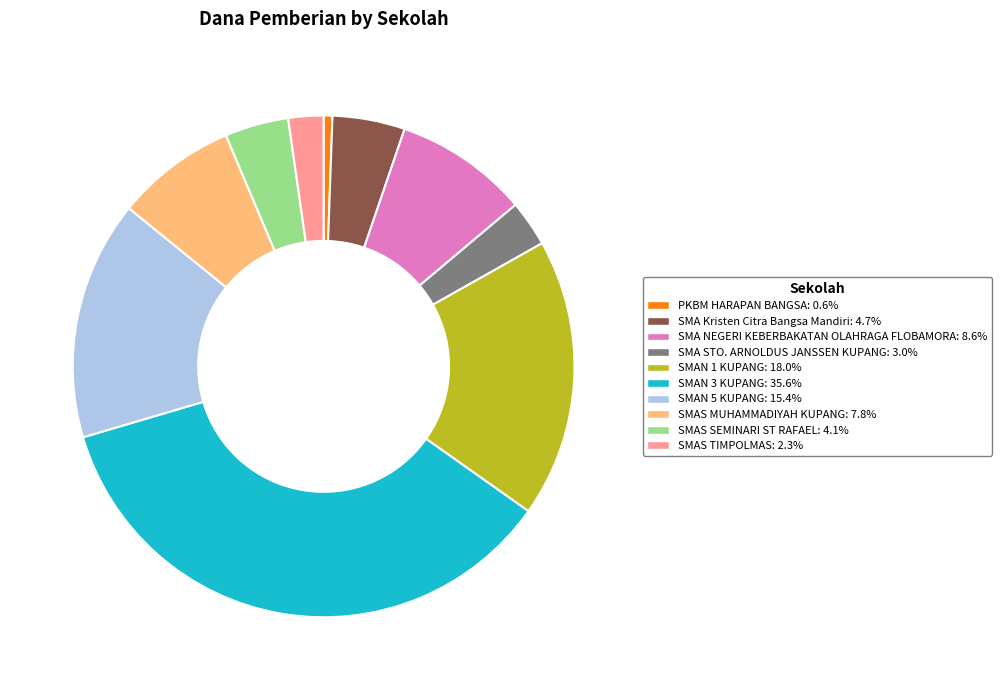

Is there a majority slice in this chart?

No